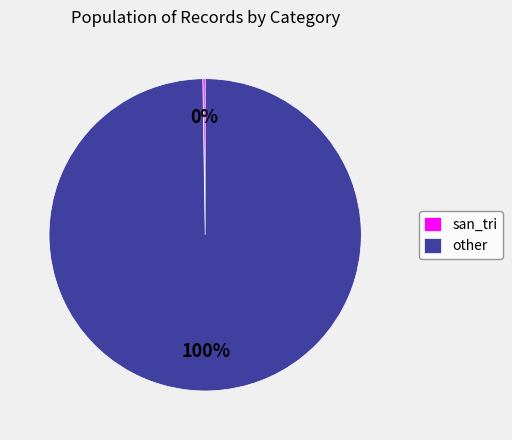

True or false: other accounts for 85% of the total.

False